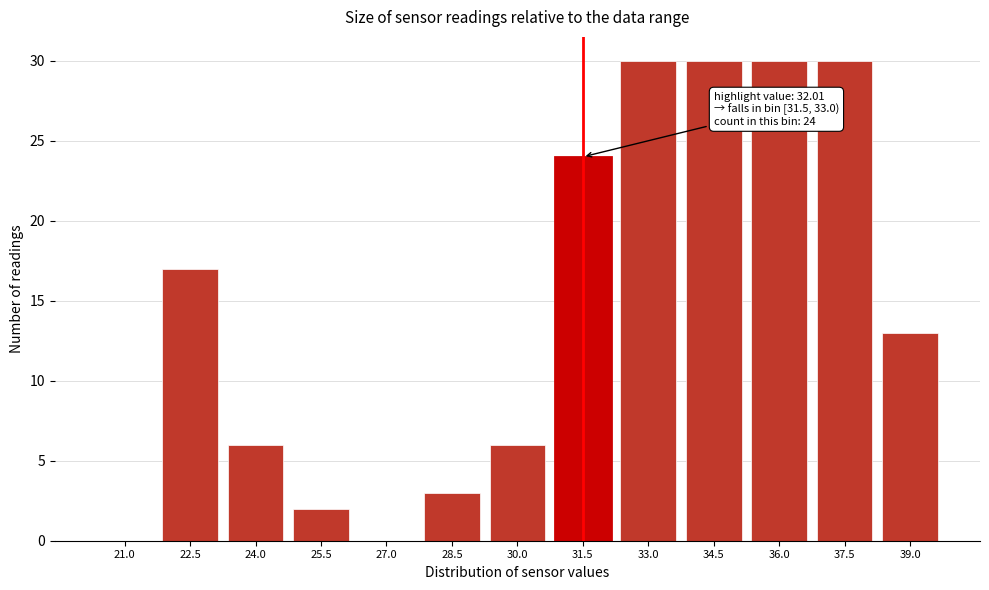

Reading left to right, list all the values displayed in this chart.

21.0=0	22.5=17	24.0=6	25.5=2	27.0=0	28.5=3	30.0=6	31.5=24	33.0=30	34.5=30	36.0=30	37.5=30	39.0=13